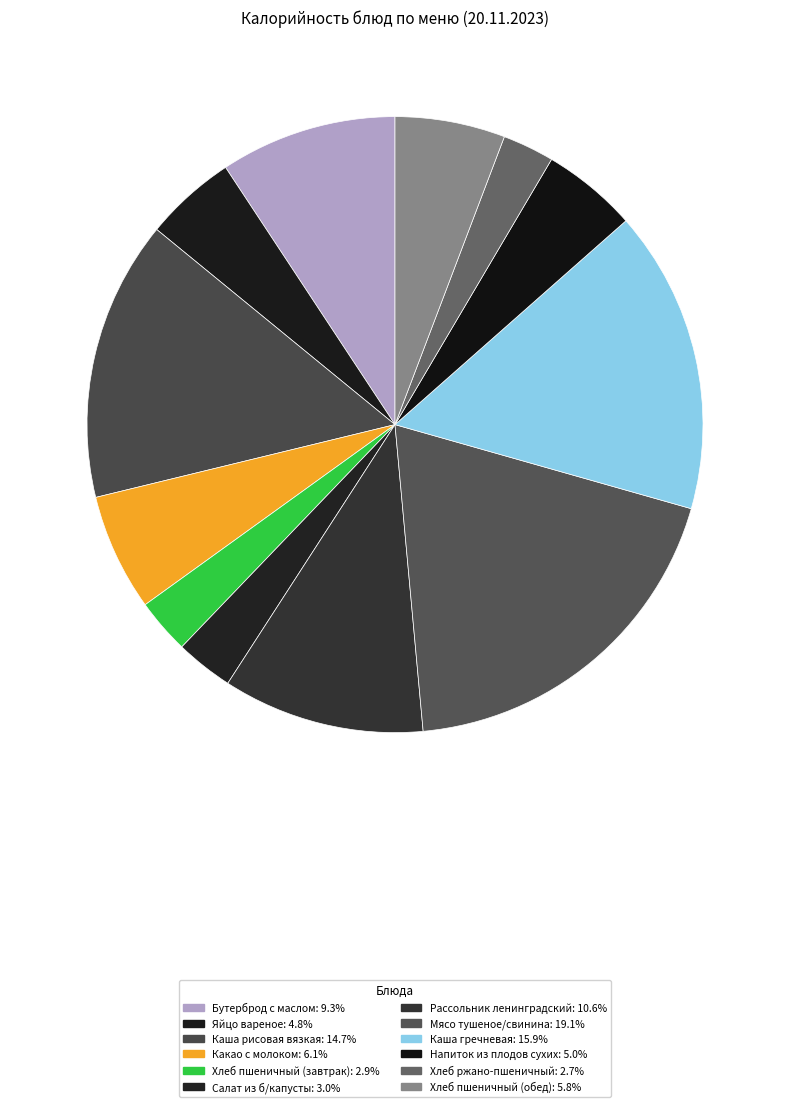

How many segments does this pie chart have?

12